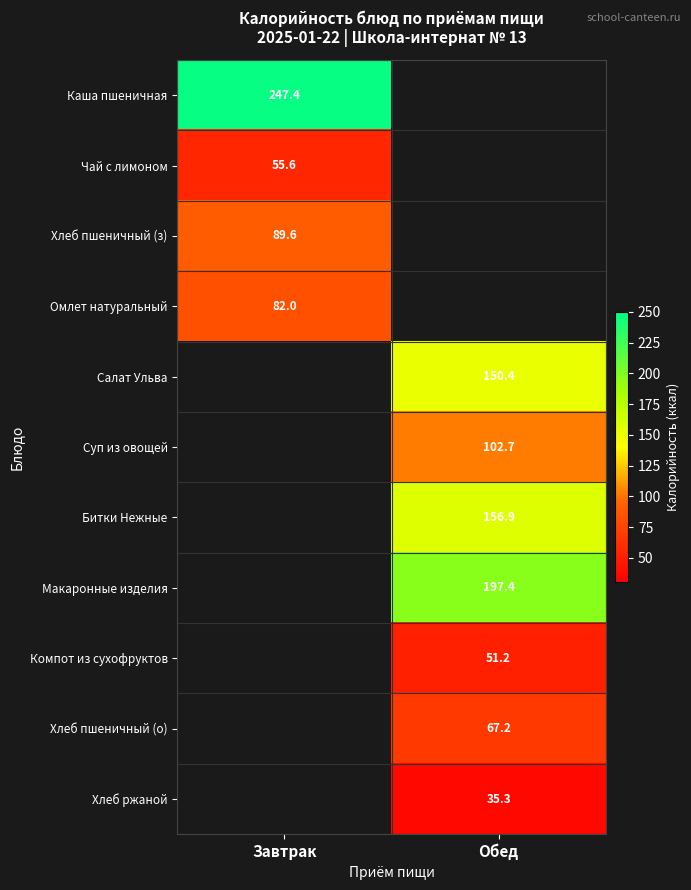

The value of Хлеб ржаной at Обед is 50.4. True or false?

False